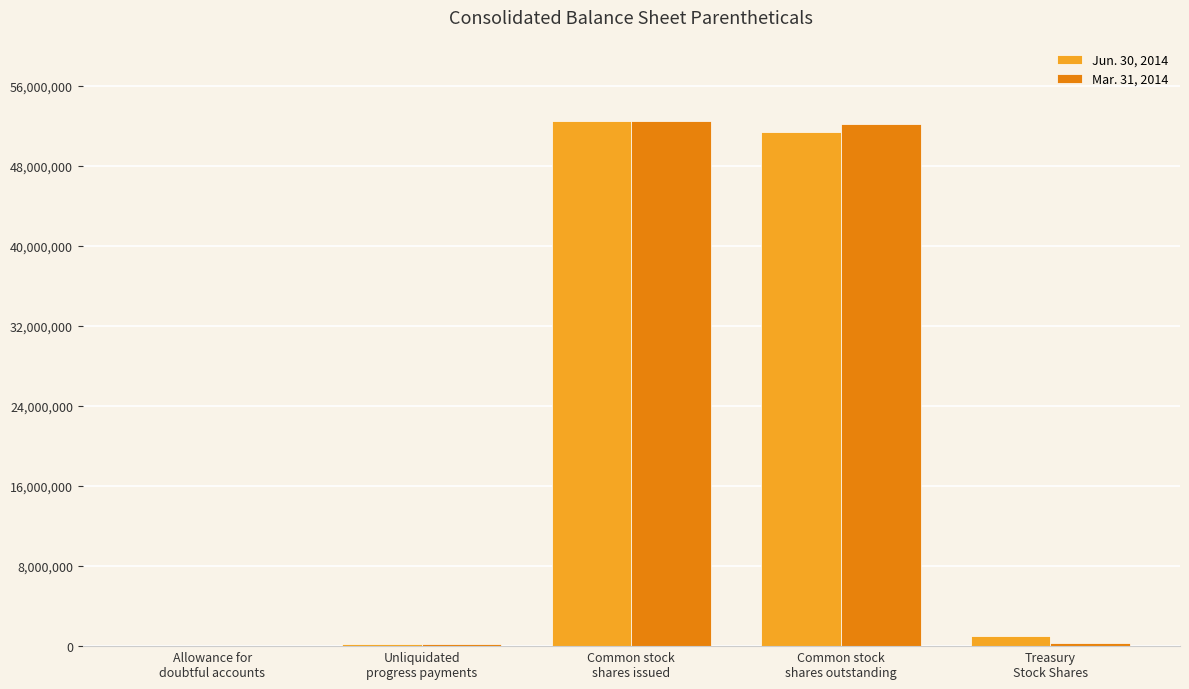

At which category does the chart reach its peak across all series?

Common stock
shares issued